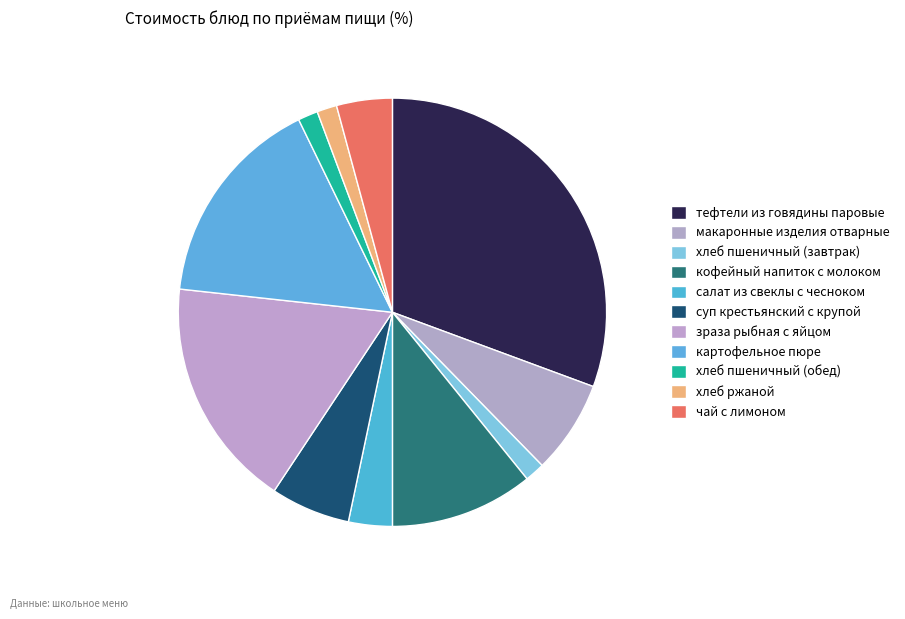

How many segments does this pie chart have?

11